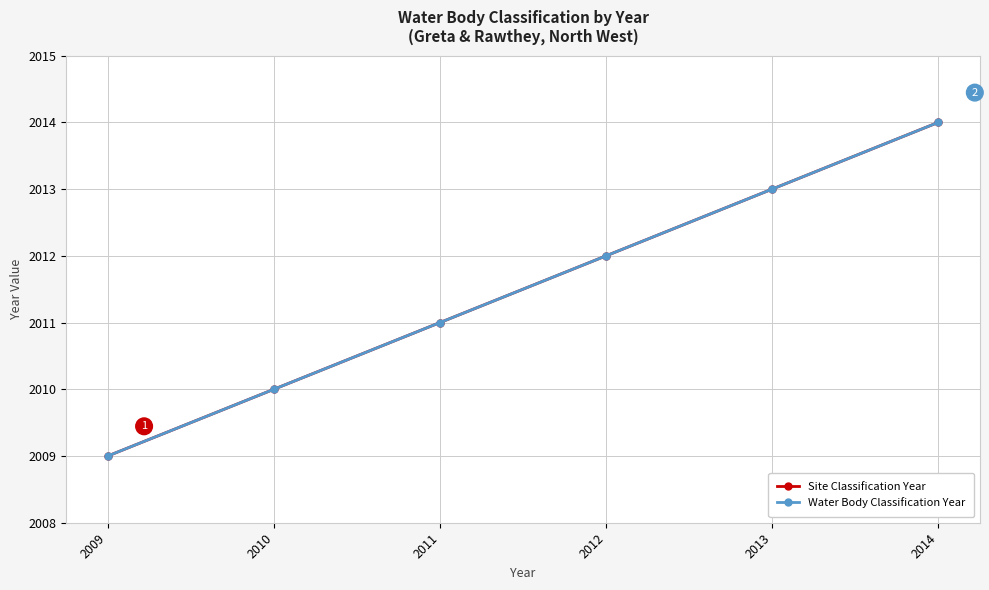

What is the total value across all series at 2013?

4026